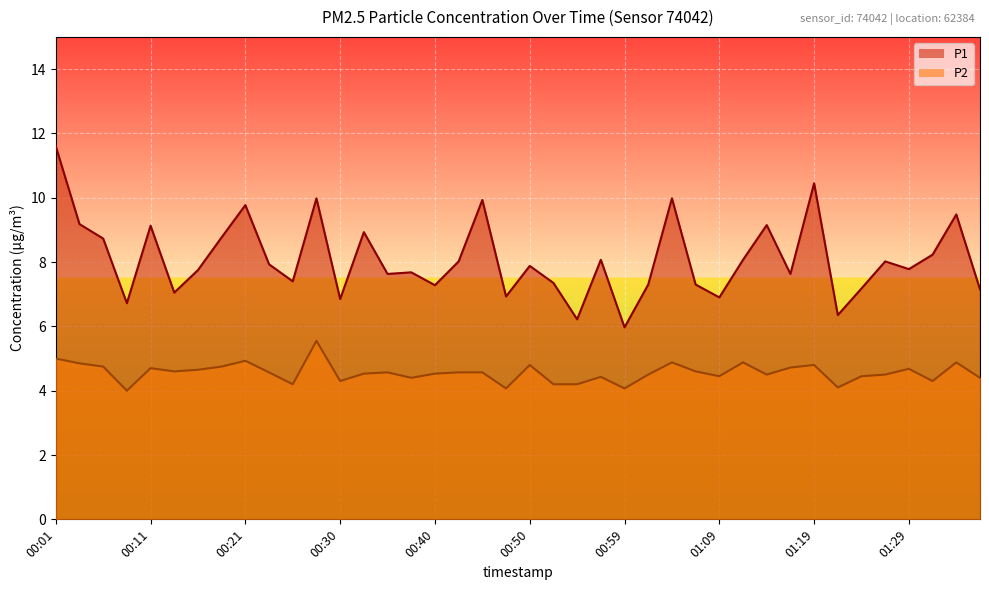

Does the chart display data point markers on the line(s)?

No